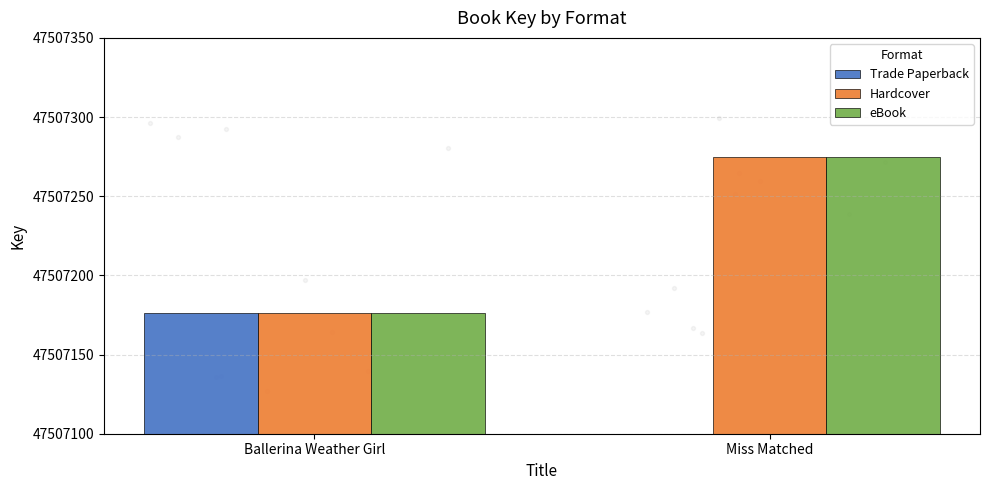

What is the total value across all series at Ballerina Weather Girl?

142521528.0